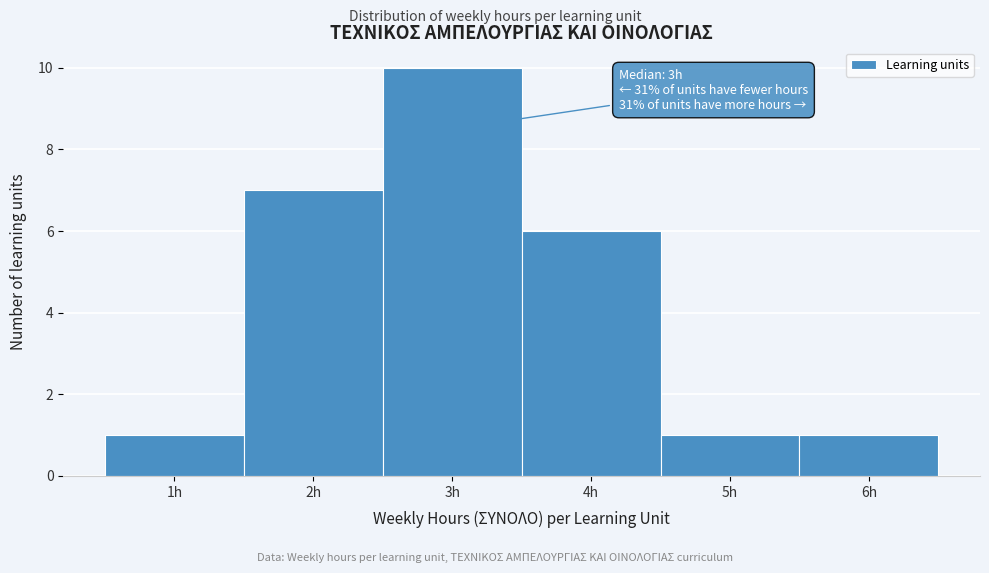

Which range on the x-axis has the tallest bar?

2.5 to 3.5